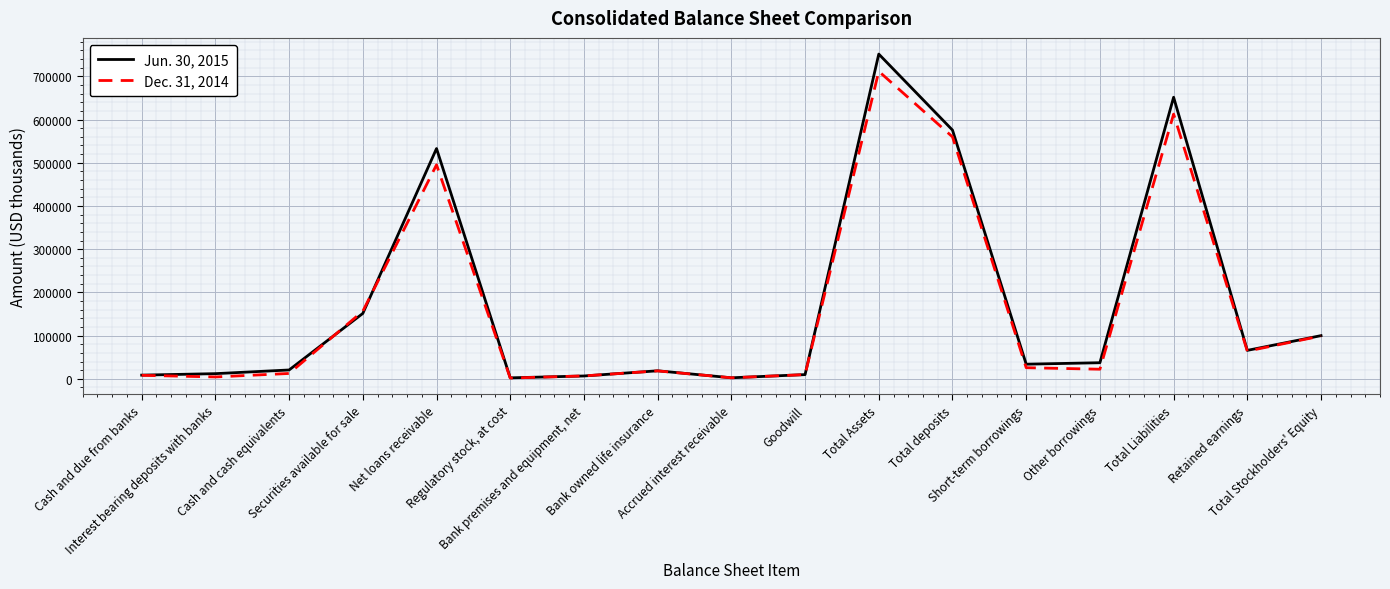

Which series has the widest spread of values?

Jun. 30, 2015